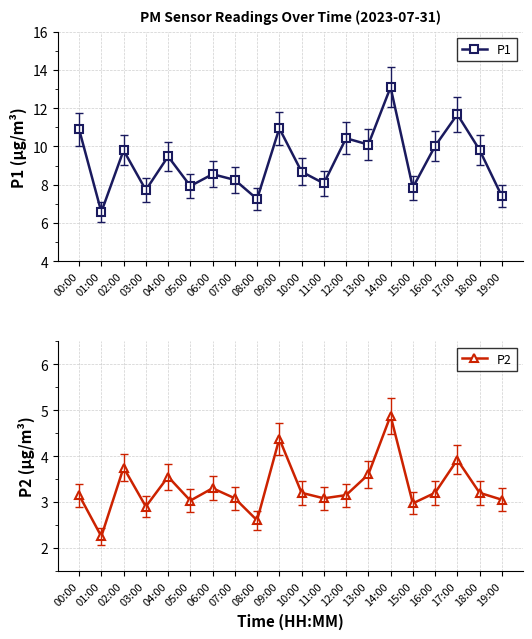

Does the chart display data point markers on the line(s)?

Yes